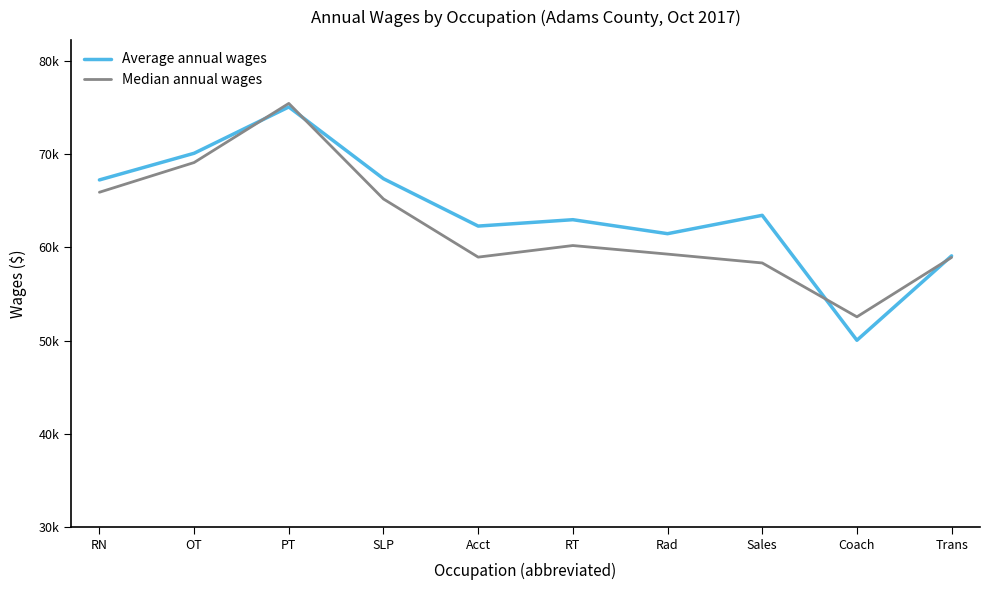

Which series ends up on top after the final intersection of Median annual wages and Average annual wages?

Average annual wages